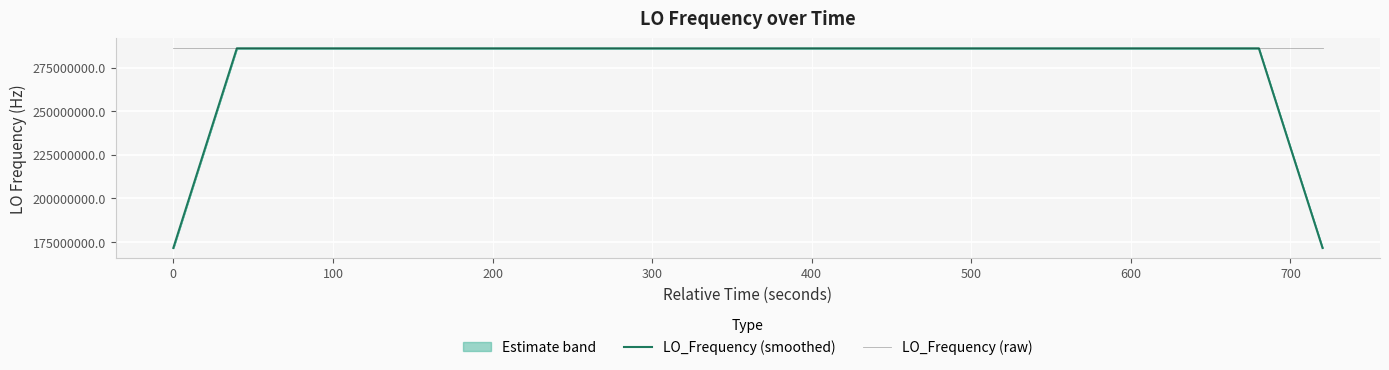

What is the minimum value for LO_Frequency (raw)?

286046998.1